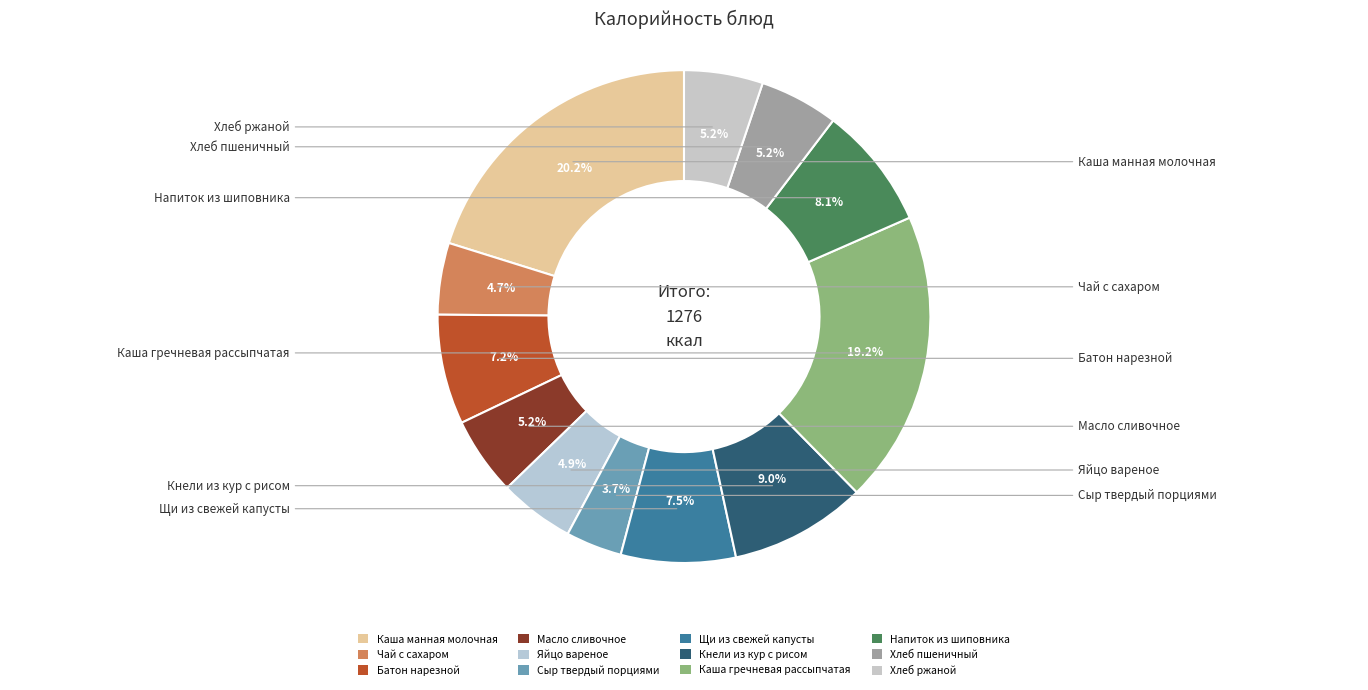

What portion of the pie excludes Чай с сахаром?

95.3%